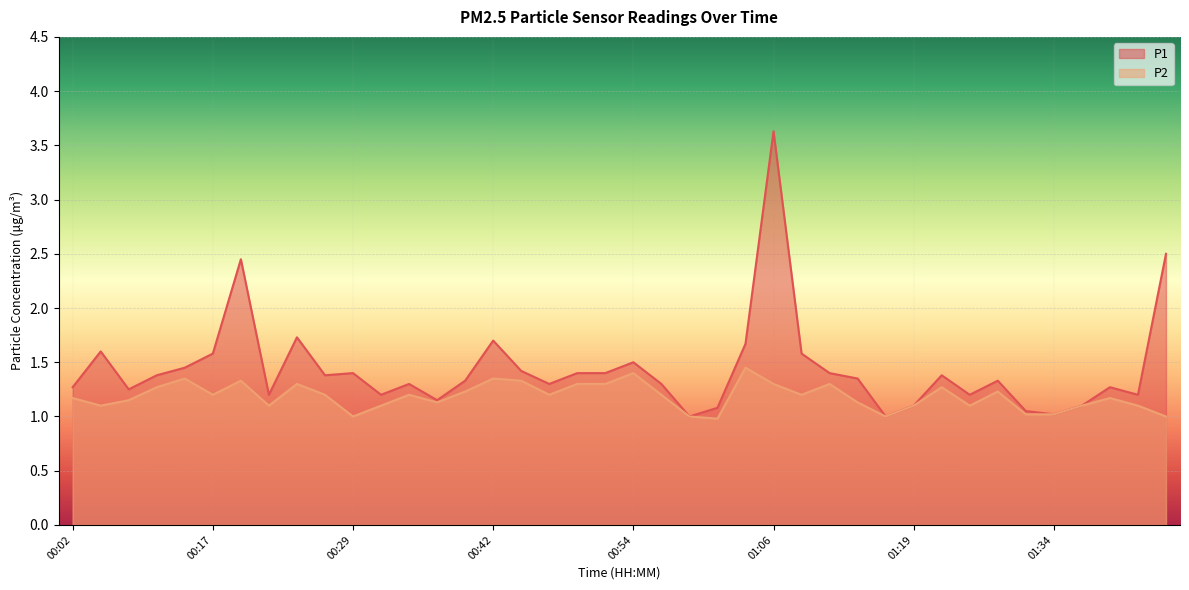

Is the value of P2 at 00:37 greater than the value of P1 at 01:26?

No